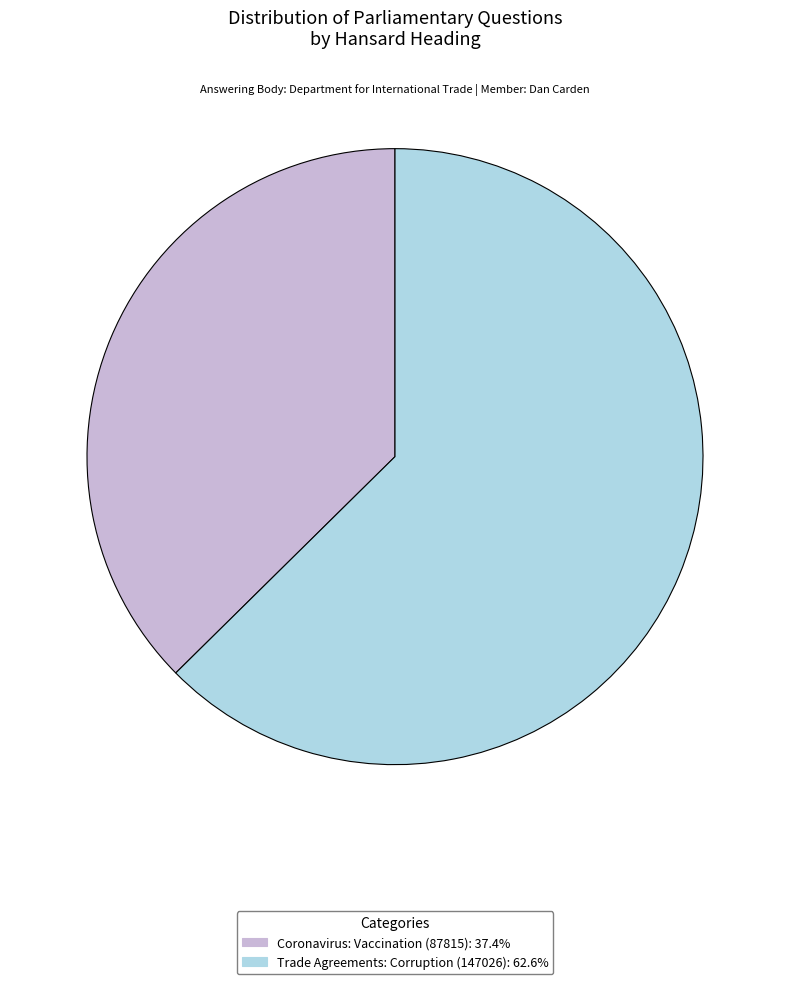

Between Trade Agreements: Corruption (147026) and Coronavirus: Vaccination (87815), which is larger?

Trade Agreements: Corruption (147026)